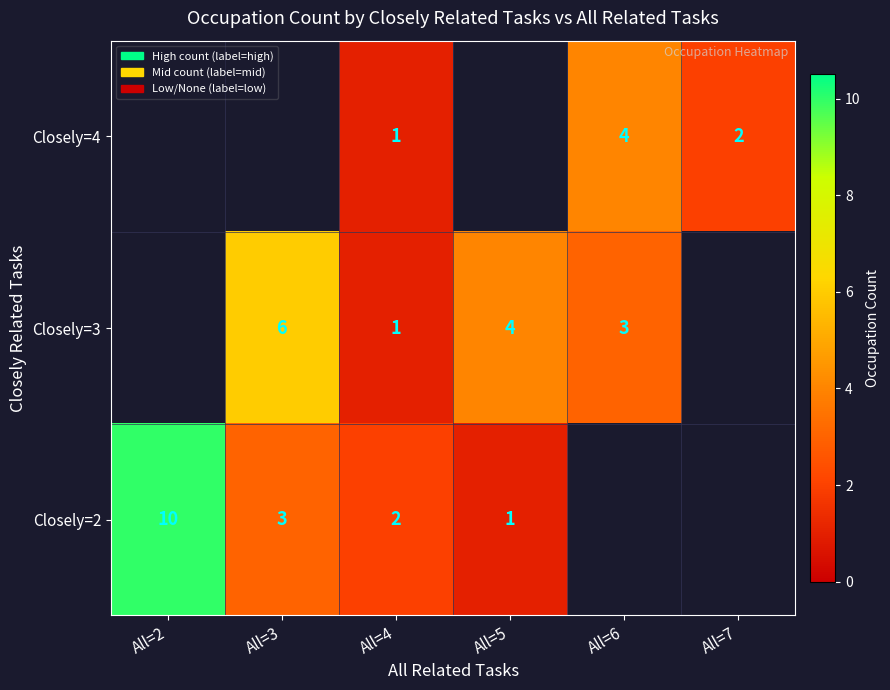

True or false: Closely=4 has a value of 4 at All=6.

True